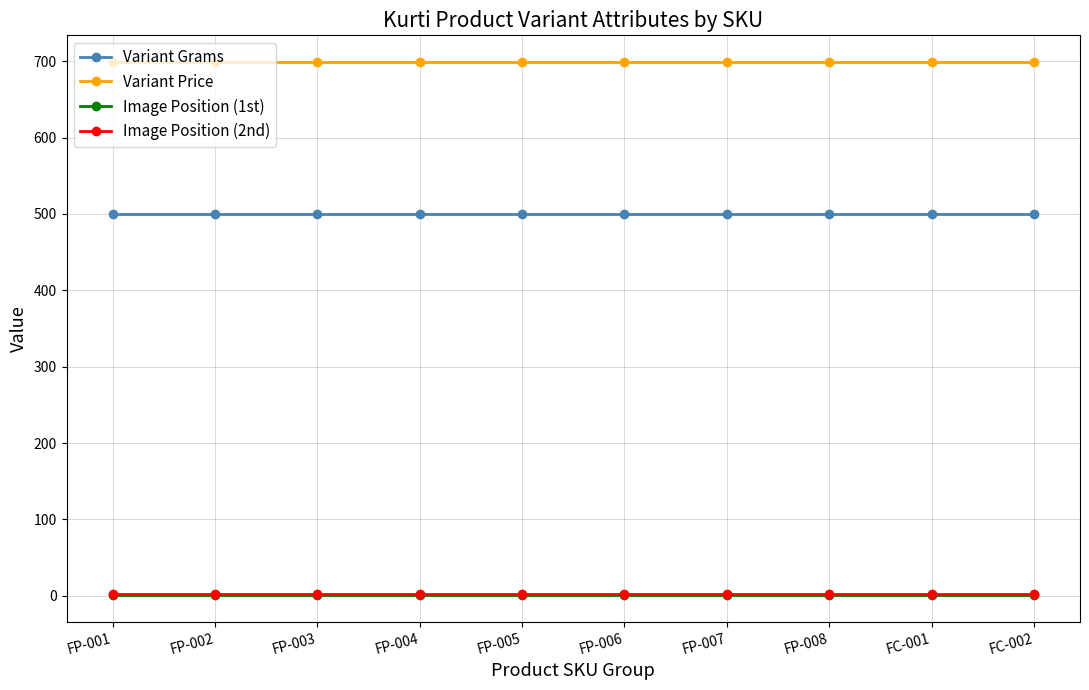

What position from the left is FP-004?

4